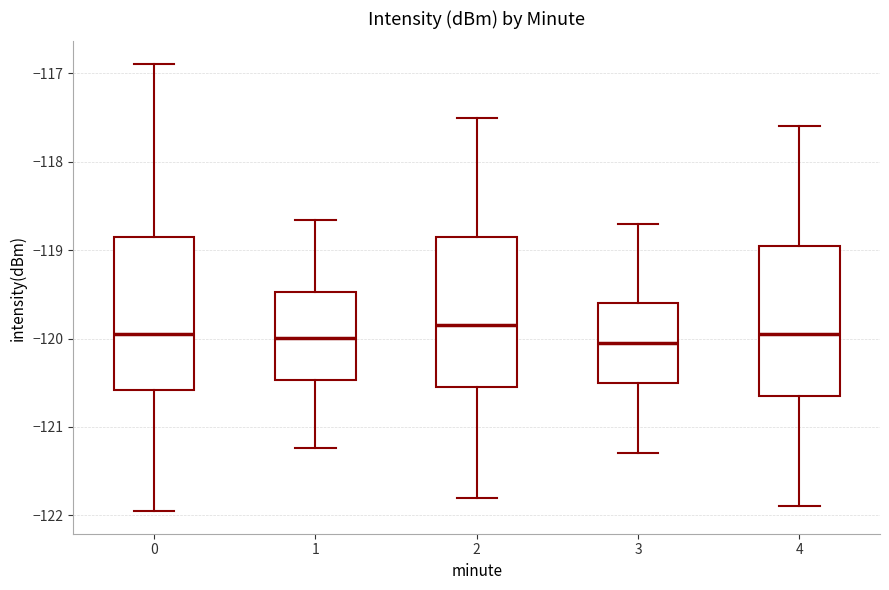

Reading left to right, transcribe this box plot: for each box, give where its median line is, the range the box spans, and where its two whiskers end, as read against the y-axis. The values are not printed on the chart, so give them approximately, as read against the axis.

0: median -119.9, box -120.6 to -118.9, whiskers -122.0 to -116.9
1: median -120.0, box -120.5 to -119.5, whiskers -121.2 to -118.7
2: median -119.8, box -120.5 to -118.8, whiskers -121.8 to -117.5
3: median -120.0, box -120.5 to -119.6, whiskers -121.3 to -118.7
4: median -119.9, box -120.6 to -118.9, whiskers -121.9 to -117.6